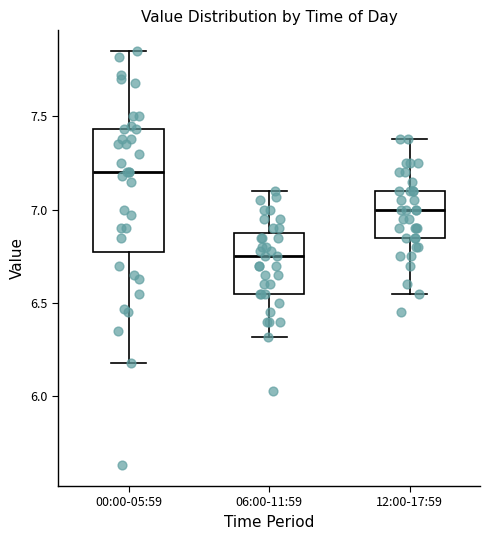

Reading left to right, read every box against the y-axis: the position of its median line, the range the box covers, and the ends of its whiskers. The values are not printed on the chart, so give them approximately, as read against the axis.

00:00-05:59: median 7.20, box 6.80 to 7.45, whiskers 6.20 to 7.85
06:00-11:59: median 6.75, box 6.55 to 6.90, whiskers 6.30 to 7.10
12:00-17:59: median 7.00, box 6.85 to 7.10, whiskers 6.55 to 7.40